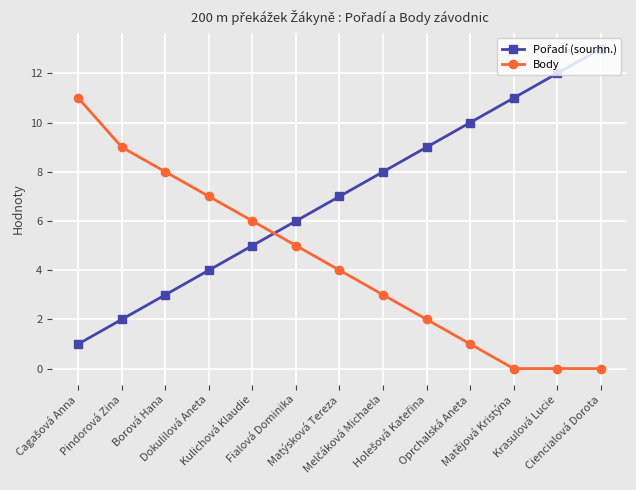

Read the Body value at Kulichová Klaudie, to the nearest 10.

10